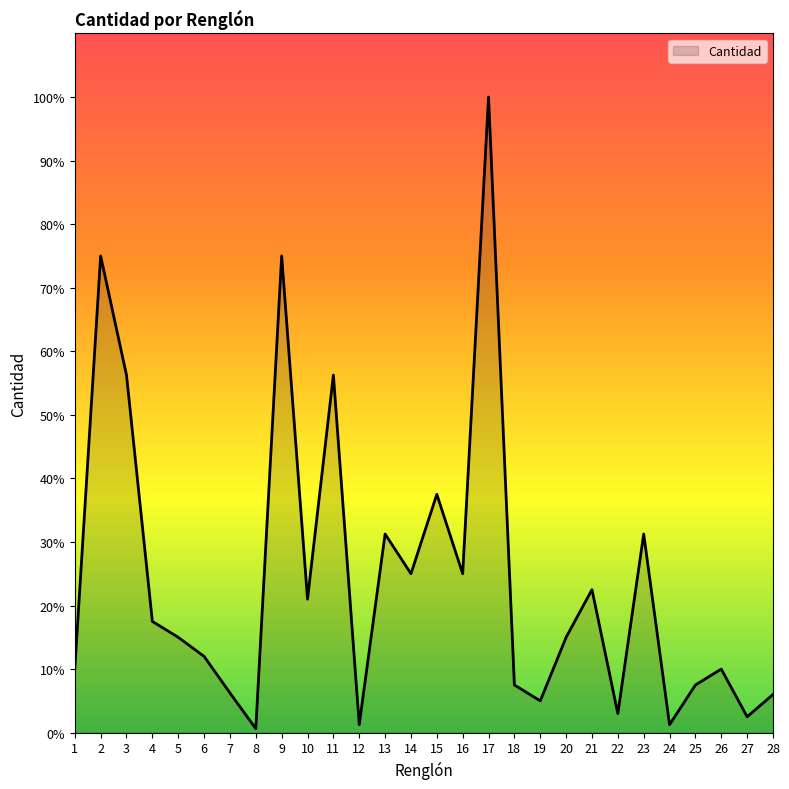

Does the chart display data point markers on the line(s)?

No